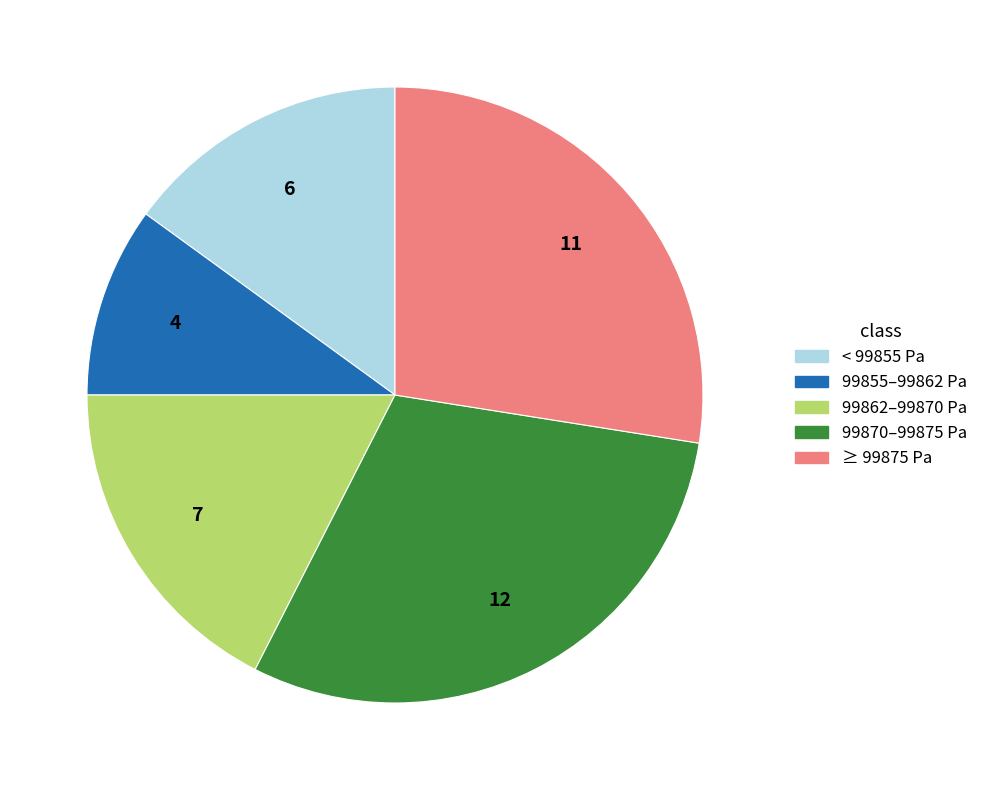

Do 99870–99875 Pa and < 99855 Pa together represent more than half of the pie?

No